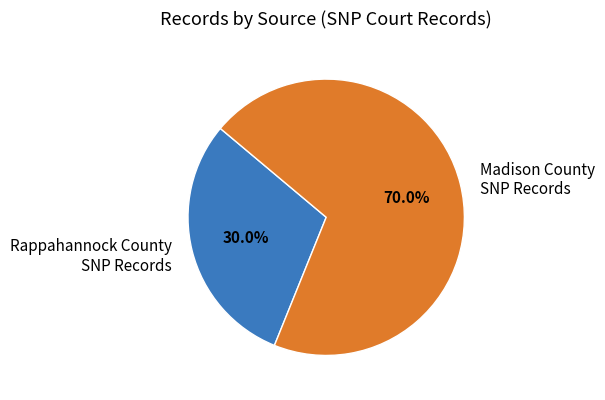

Which has a higher value, Rappahannock County SNP Records or Madison County SNP Records?

Madison County SNP Records